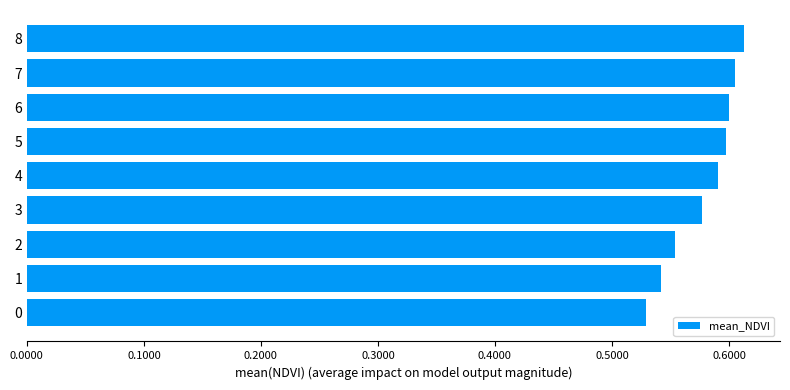

True or false: the data shows 0.8 at 5.

False